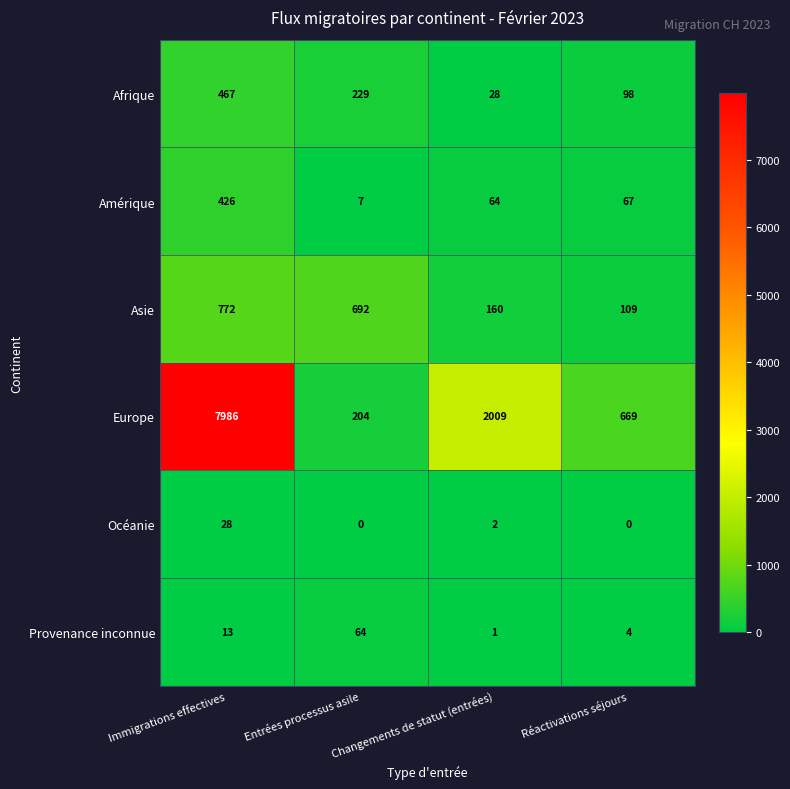

Rank the series by their maximum value, from lowest to highest.

Océanie, Provenance inconnue, Amérique, Afrique, Asie, Europe